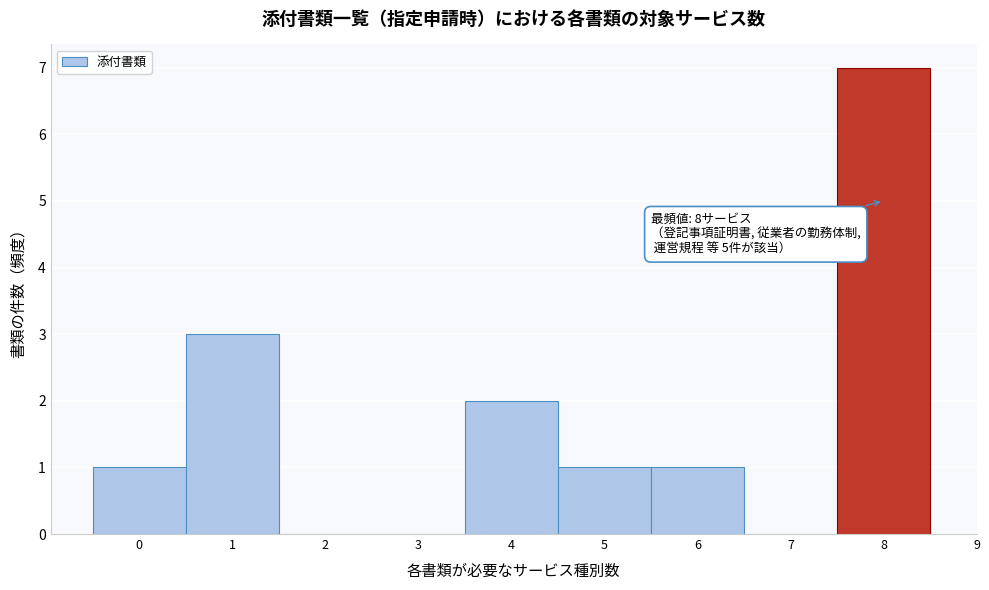

Over which range of the x-axis is the bar tallest?

7.5 to 8.5